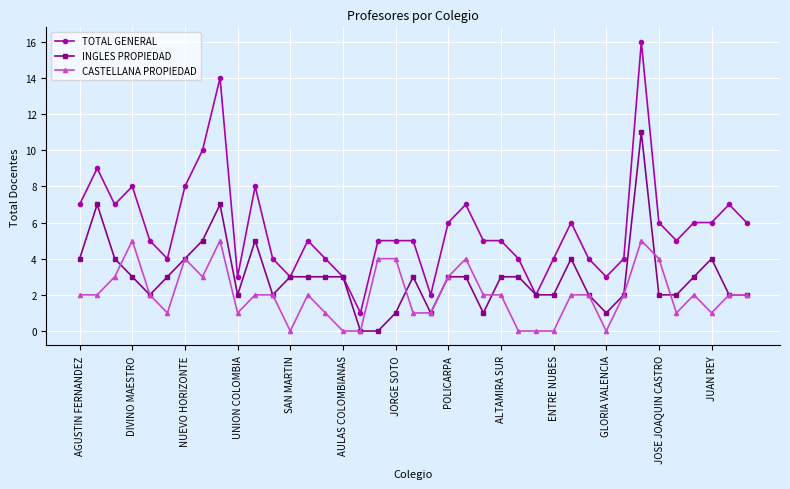

List the series in order of their overall mean, lowest first.

CASTELLANA PROPIEDAD, INGLES PROPIEDAD, TOTAL GENERAL